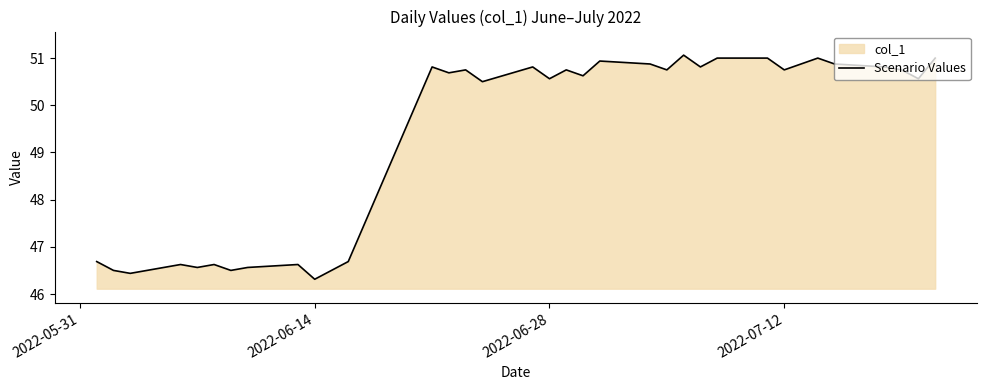

What is the difference between the second highest and second lowest values?

4.6